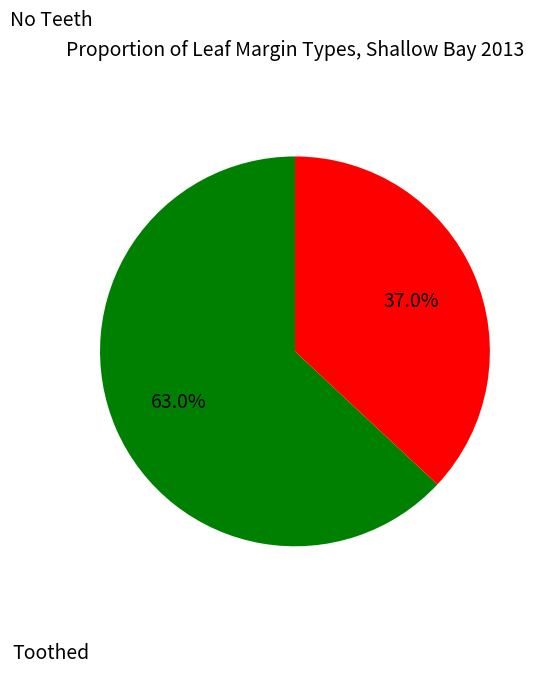

Count the number of slices in the pie.

2